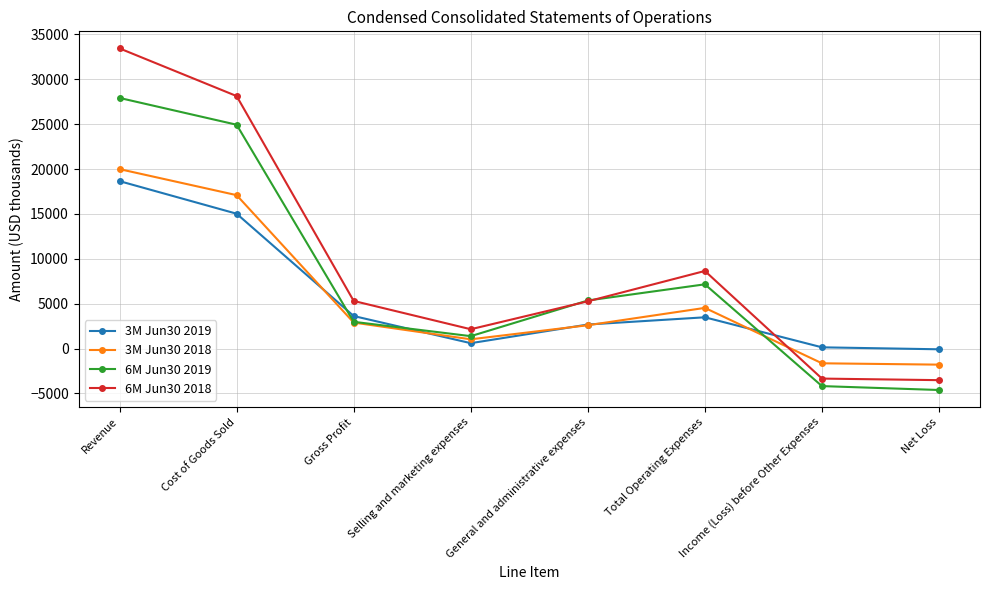

Rank the series by their maximum value, from highest to lowest.

6M Jun30 2018, 6M Jun30 2019, 3M Jun30 2018, 3M Jun30 2019